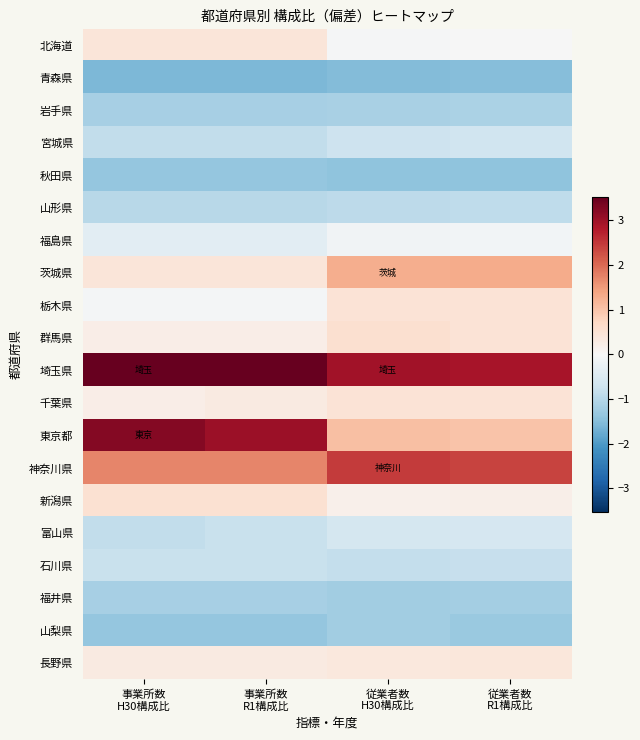

At which category is the sum across all series the highest?

従業者数
R1構成比